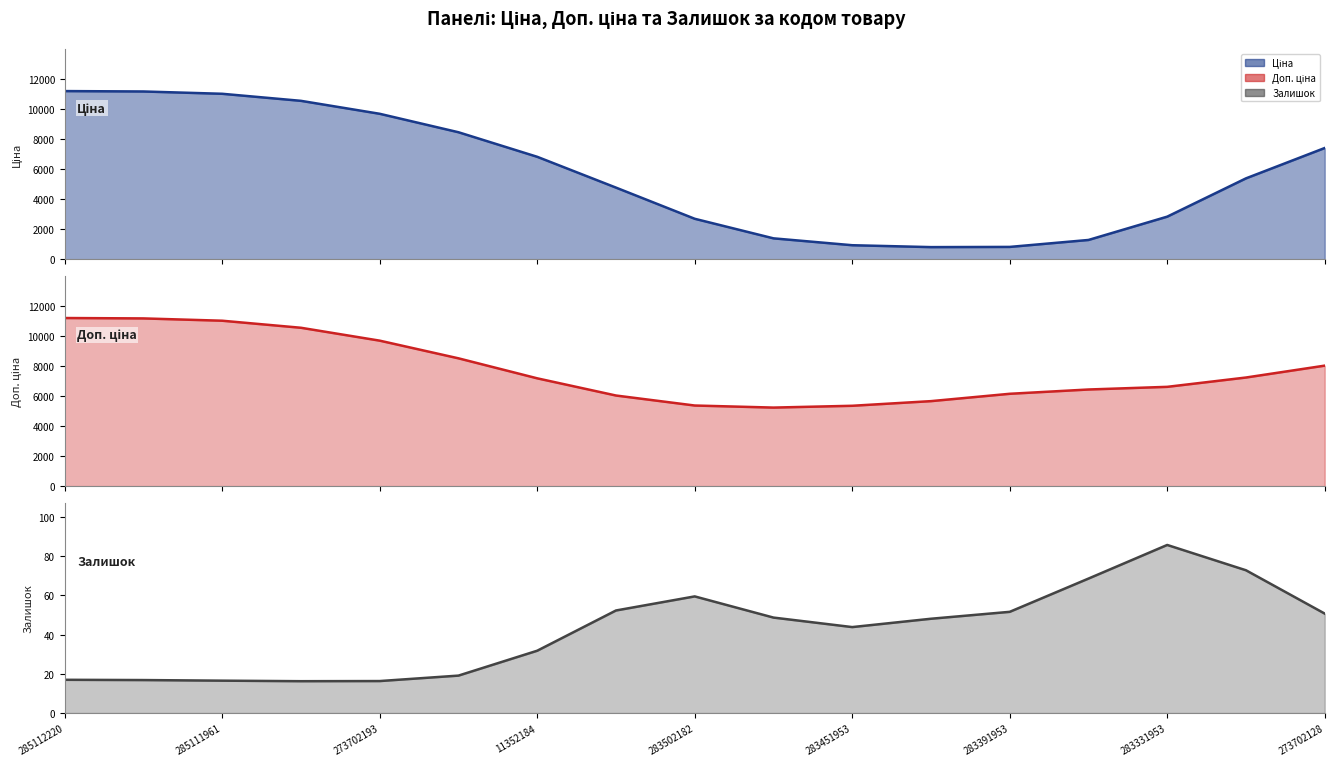

What is the difference between the maximum and second lowest values in the Ціна series?

10507.2